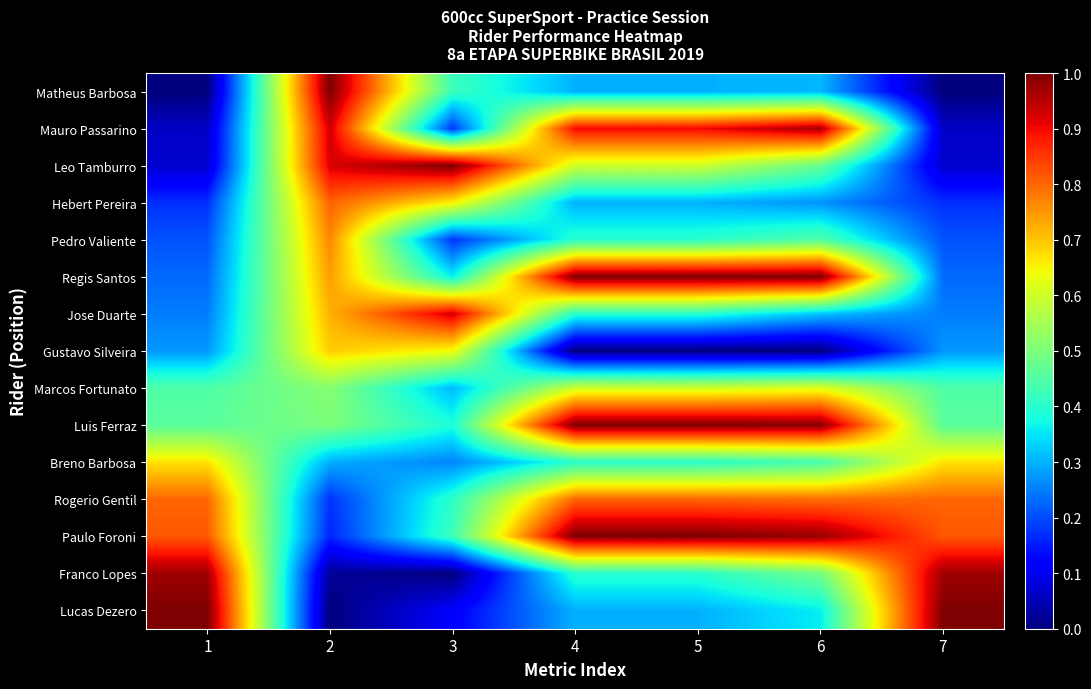

Rank the series by their maximum value, from highest to lowest.

Matheus Barbosa, Leo Tamburro, Regis Santos, Luis Ferraz, Paulo Foroni, Lucas Dezero, Franco Lopes, Mauro Passarino, Jose Duarte, Hebert Pereira, Rogerio Gentil, Pedro Valiente, Gustavo Silveira, Breno Barbosa, Marcos Fortunato